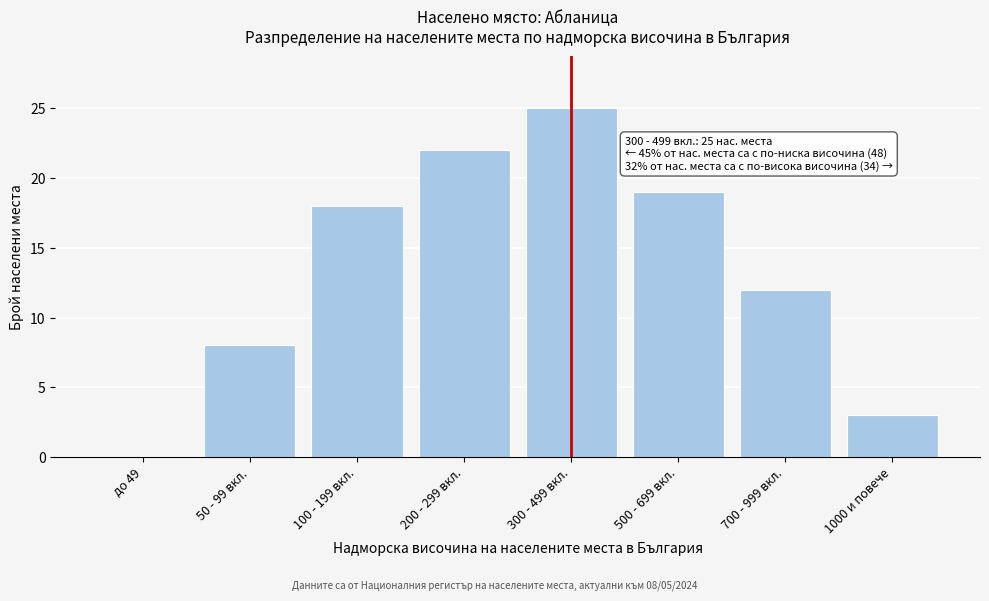

Reading left to right, what are all the values shown in this chart?

до 49=0	50 - 99 вкл.=8	100 - 199 вкл.=18	200 - 299 вкл.=22	300 - 499 вкл.=25	500 - 699 вкл.=19	700 - 999 вкл.=12	1000 и повече=3